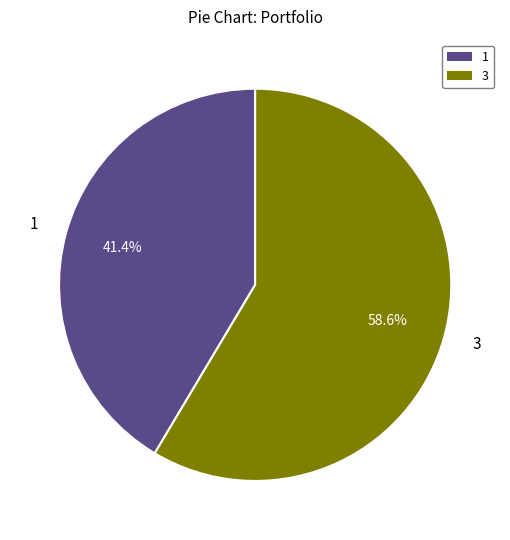

What is the largest slice in the pie chart?

3